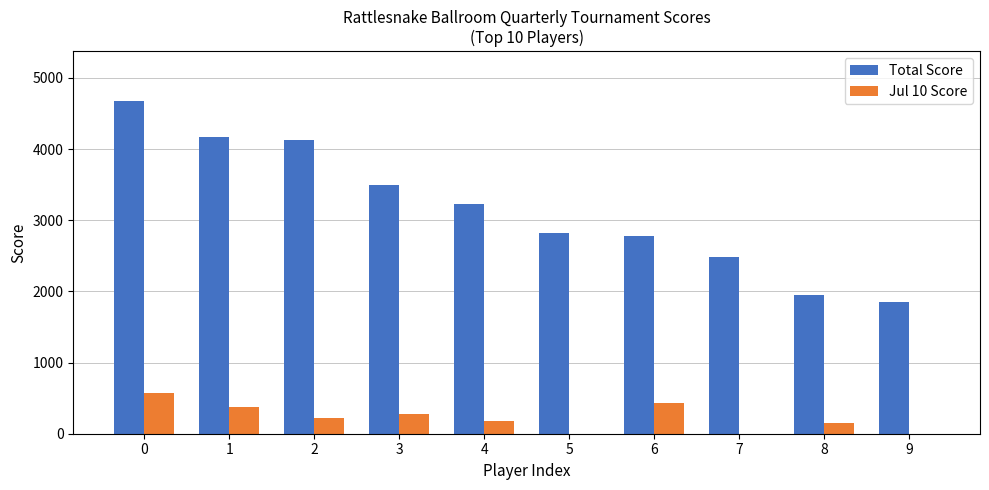

Which series has the largest total across all categories?

Total Score